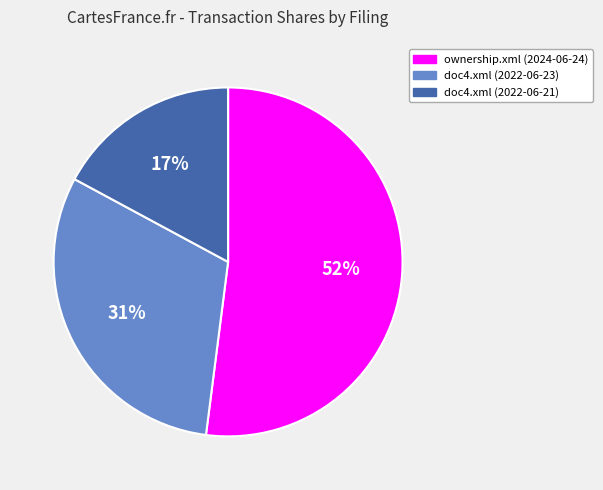

How many slices are in this pie chart?

3